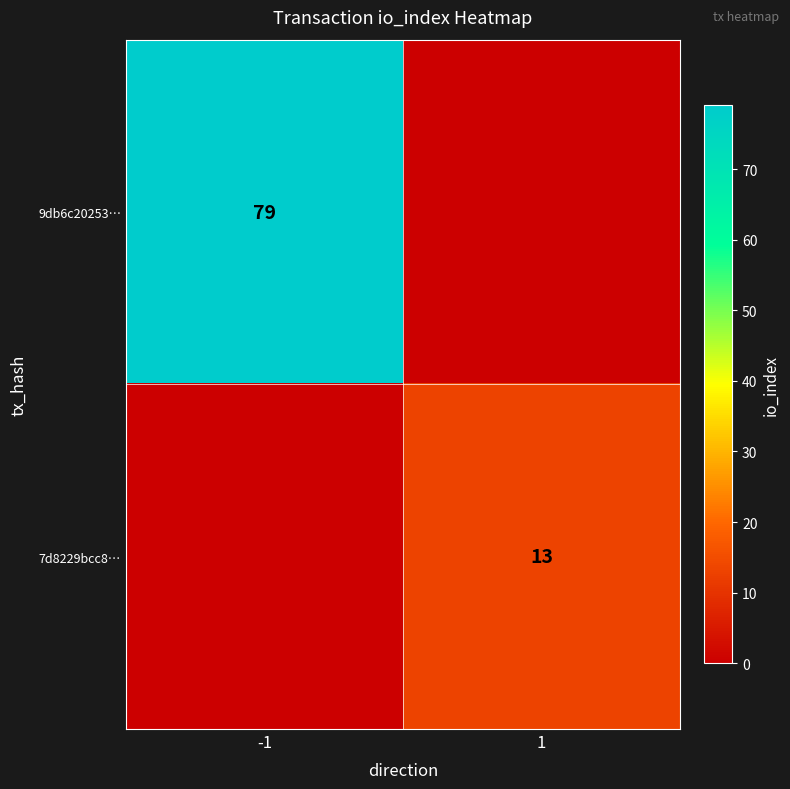

Is it true that 9db6c20253… equals 22 at -1?

False